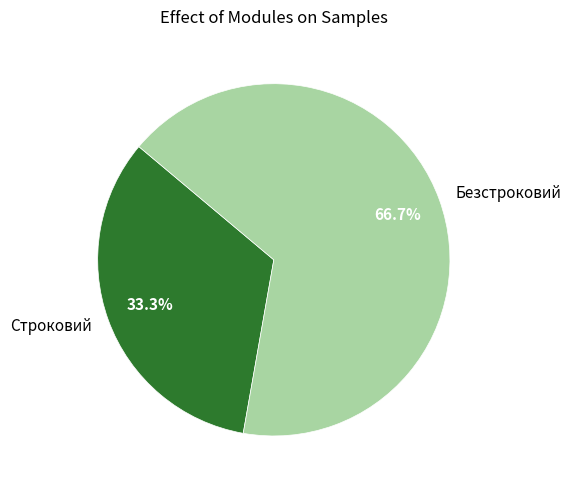

Is there a majority slice in this chart?

Yes